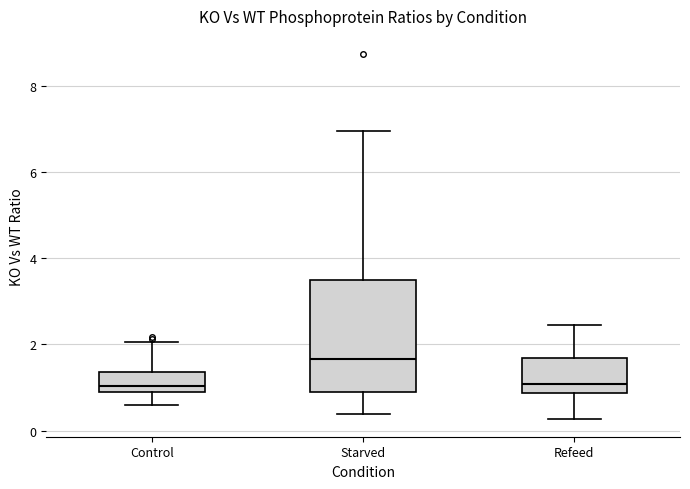

Where is the lower edge of the box for Control on the y-axis? The values are not printed on the chart, so give them approximately, as read against the axis.

0.8